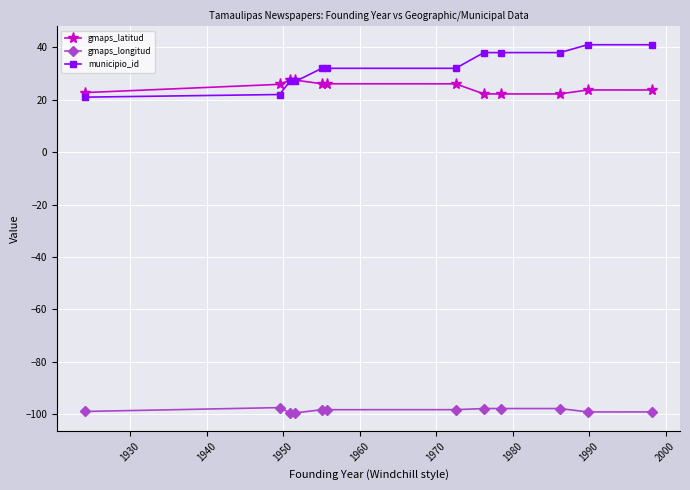

Does the chart have visible grid lines?

Yes